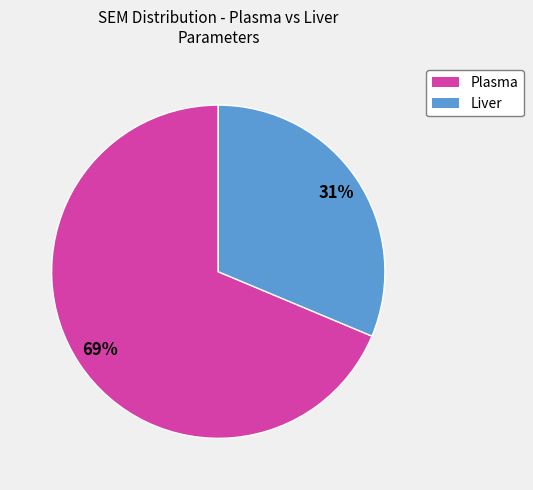

To the nearest percent, what is the average slice percentage?

50%